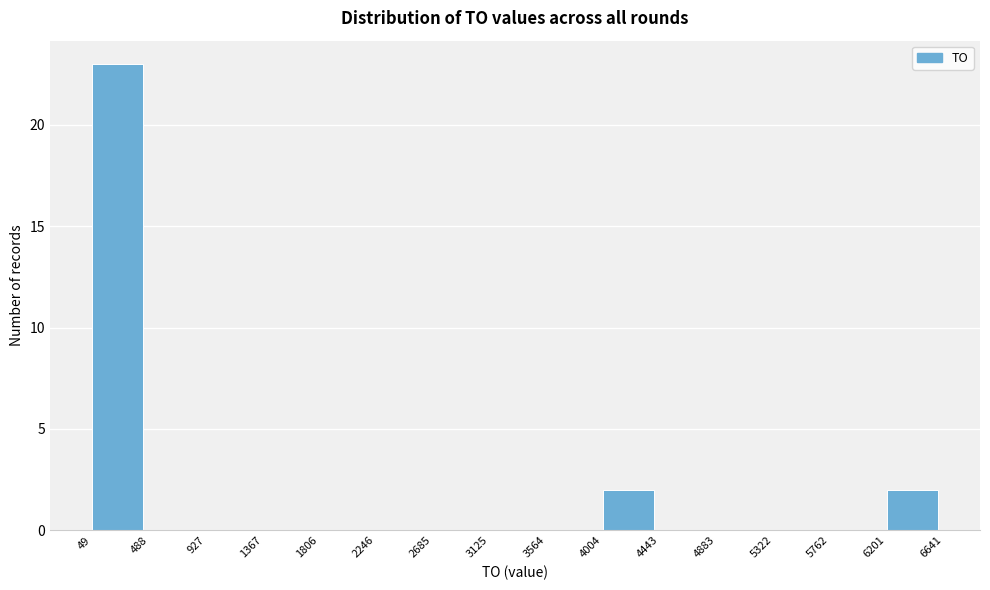

Reading left to right, list every bar in this chart as the range it spans on the x-axis followed by its height. The values are not printed on the chart, so give them approximately, as read against the axis.

49 to 488: 23
488 to 927: 0
927 to 1367: 0
1367 to 1806: 0
1806 to 2246: 0
2246 to 2685: 0
2685 to 3125: 0
3125 to 3564: 0
3564 to 4004: 0
4004 to 4443: 2
4443 to 4883: 0
4883 to 5322: 0
5322 to 5762: 0
5762 to 6201: 0
6201 to 6641: 2